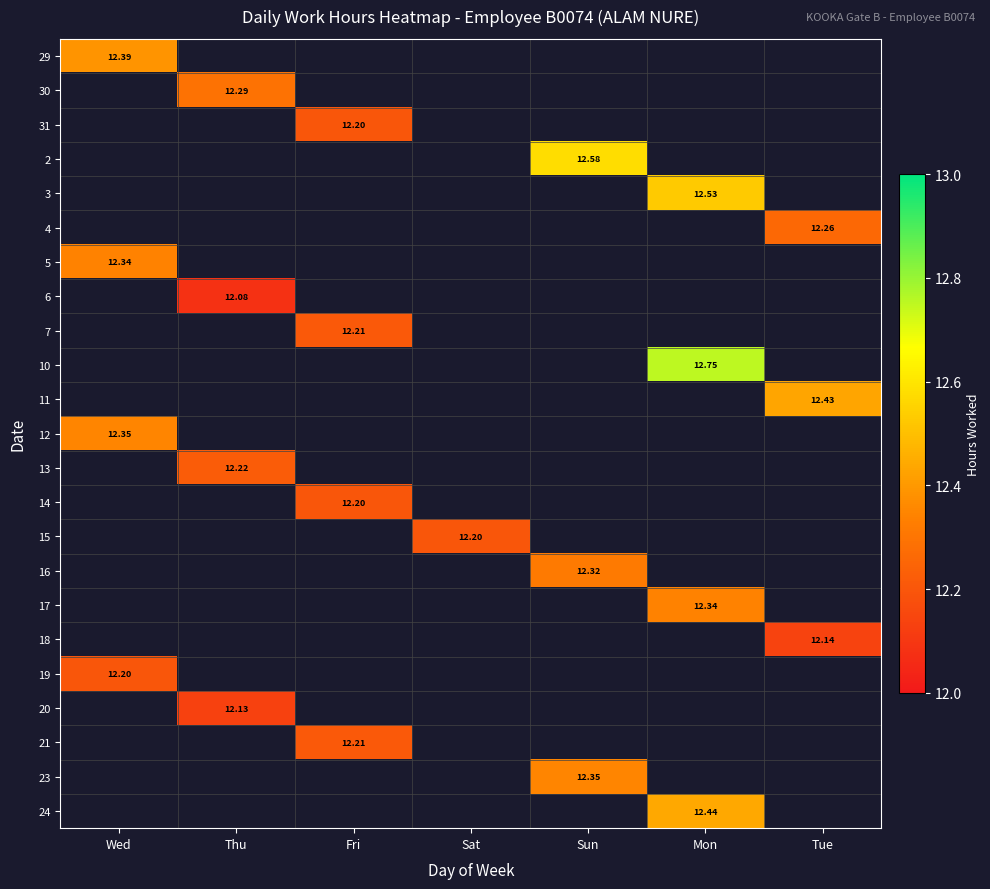

Is the value of 19 at Wed greater than the value of 11 at Tue?

No